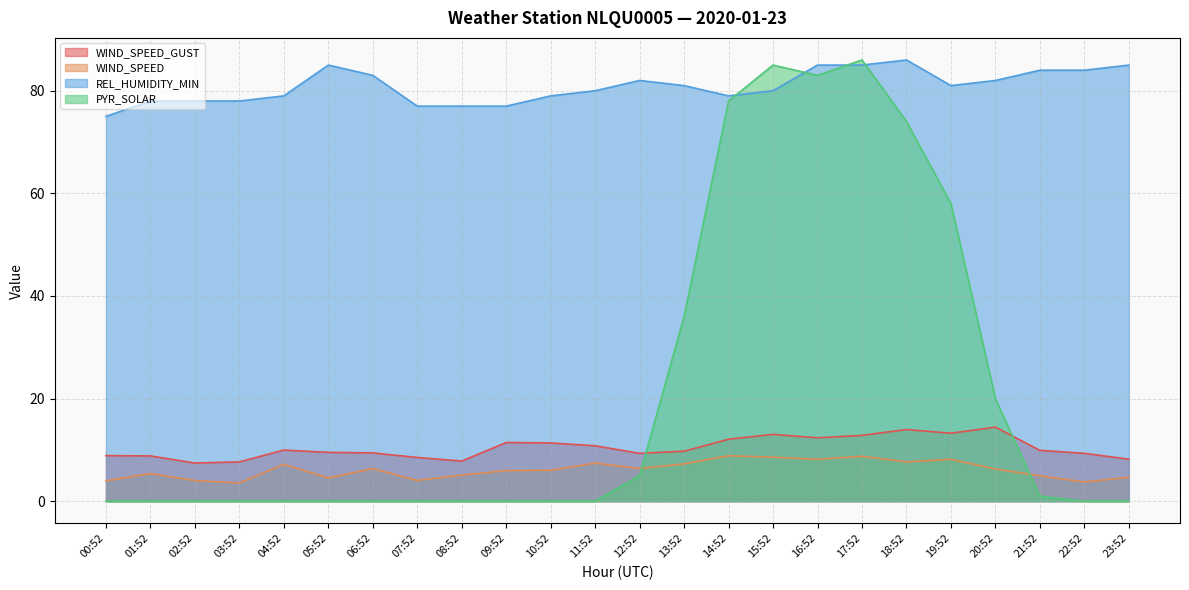

What is the spread (max minus min) of values at 09:52?

77.0